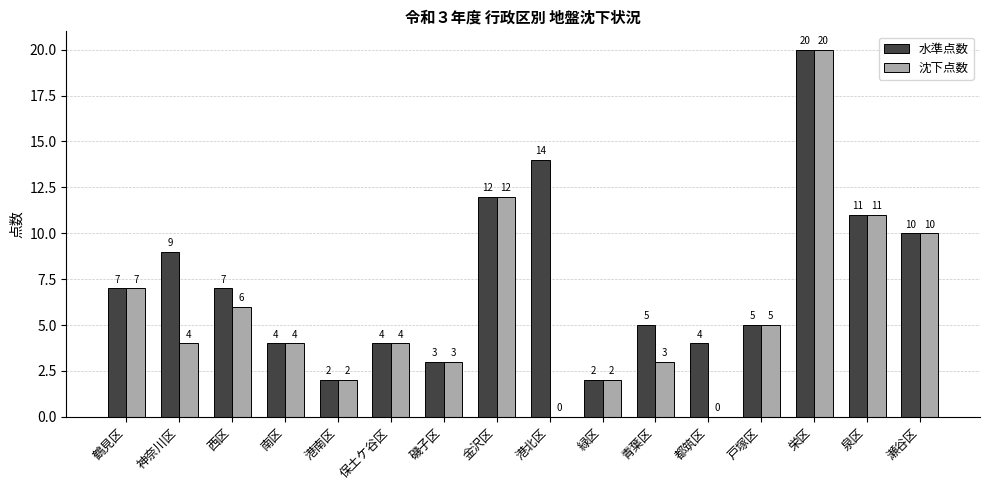

What are all the series names shown in the legend?

水準点数, 沈下点数